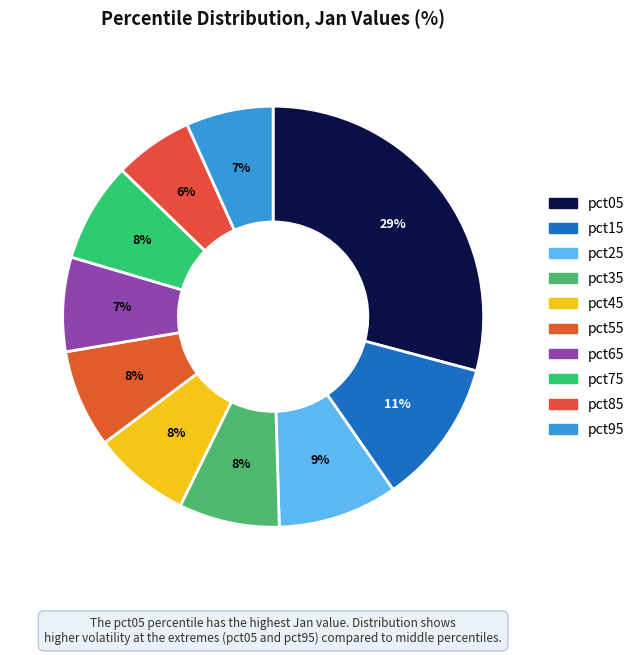

Does pct35 account for over 50% of the chart?

No